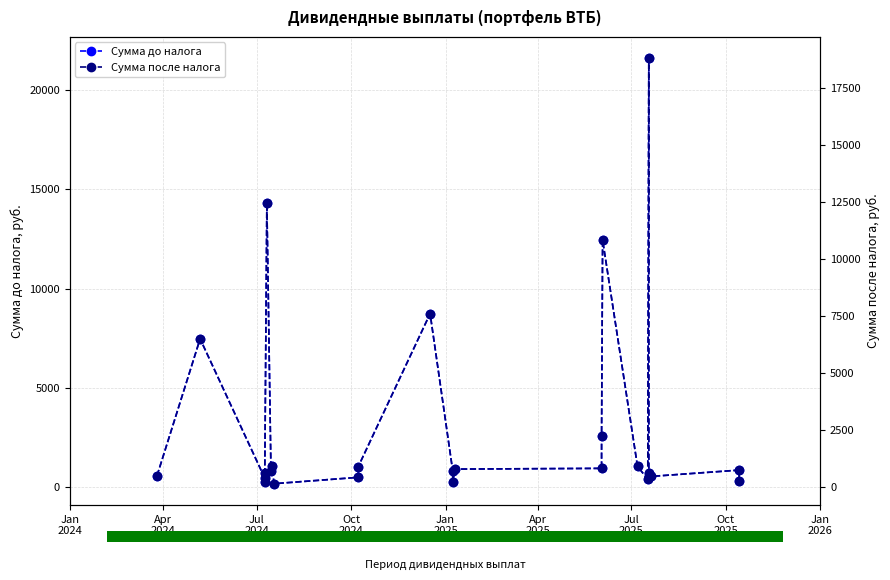

What is the value of the Сумма после налога bar at the 3rd from the left?

394.1